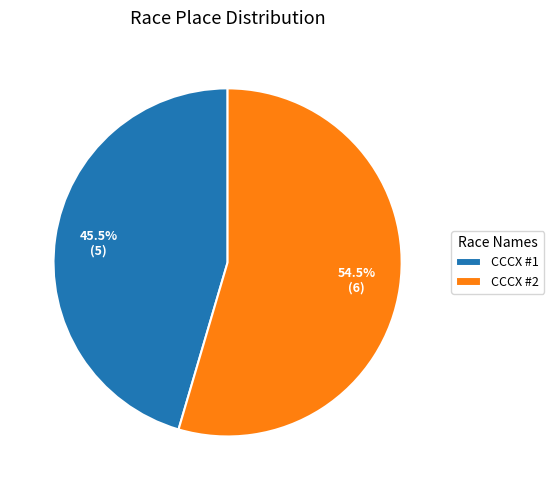

Which category accounts for the majority?

CCCX #2